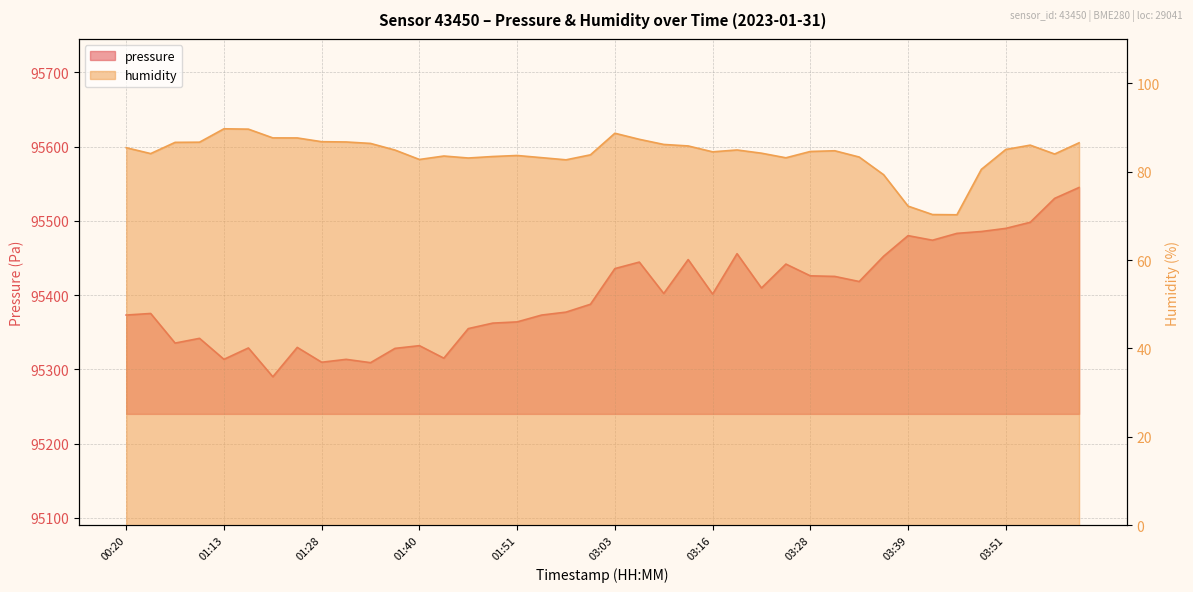

Where is the first local minimum for pressure?

01:07